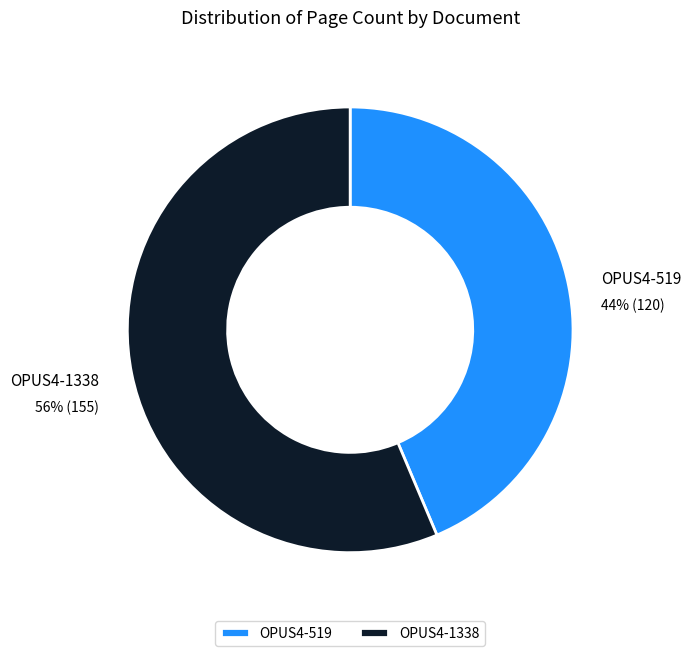

Is the sum of OPUS4-1338 and OPUS4-519 greater than half?

Yes